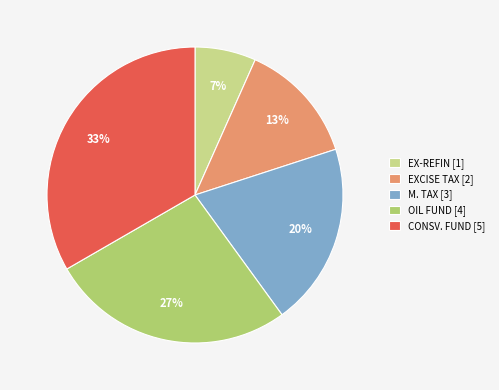

Is there a majority slice in this chart?

No